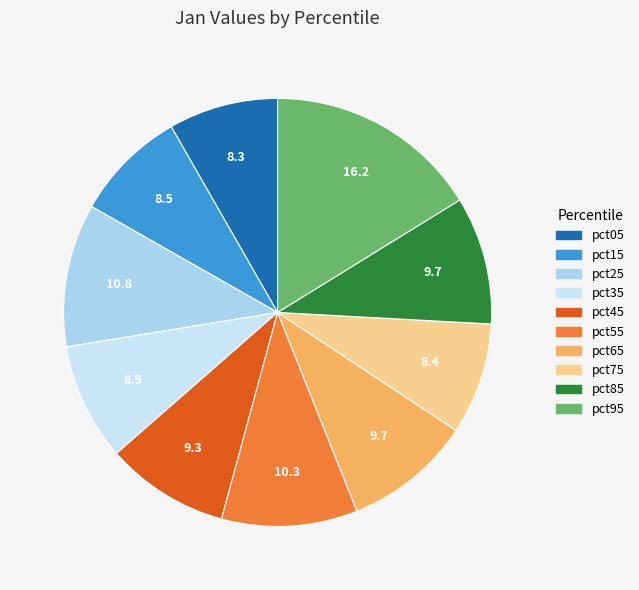

Count the number of slices in the pie.

10